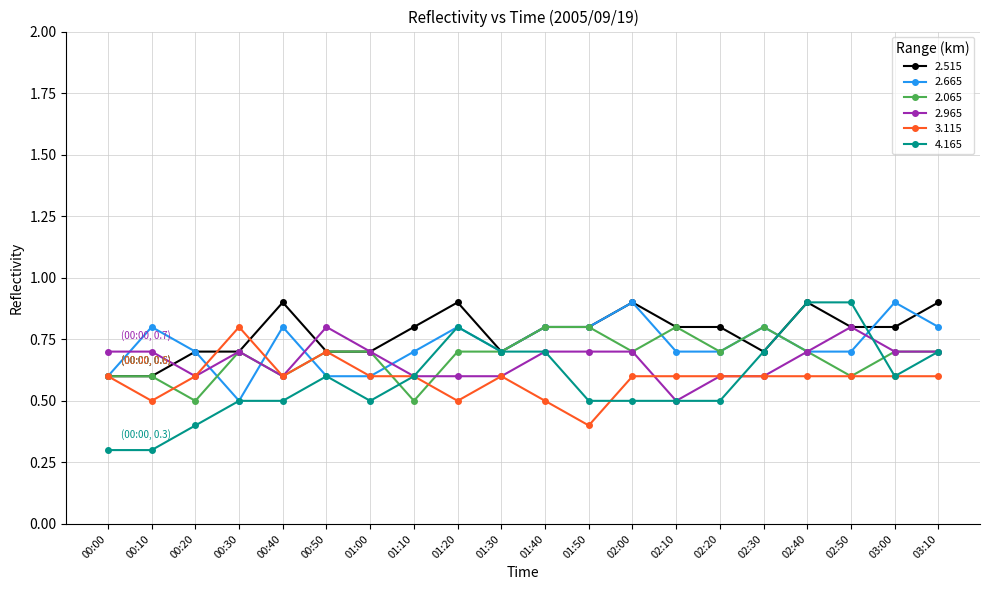

True or false: 3.115 has a value of 0.8 at 02:30.

False